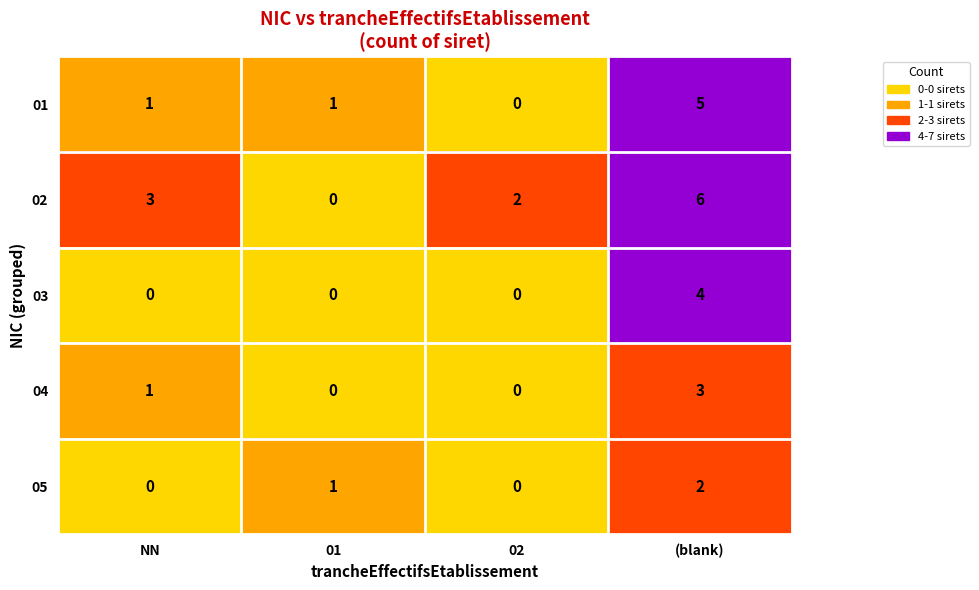

Reading right to left, what are all the values shown in this chart?

01: 5	0	1	1
02: 6	2	0	3
03: 4	0	0	0
04: 3	0	0	1
05: 2	0	1	0